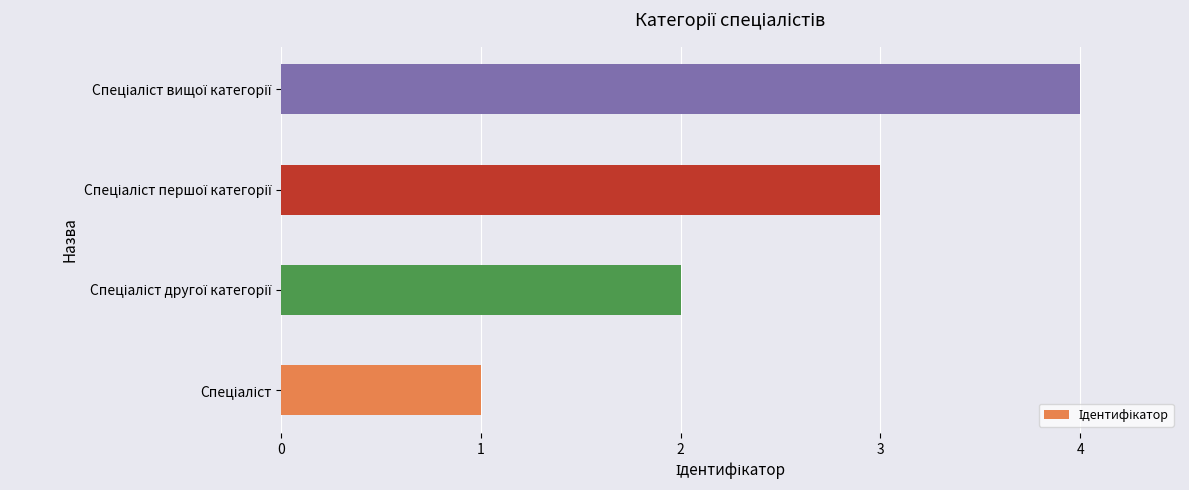

What is the difference between the maximum and minimum values?

3